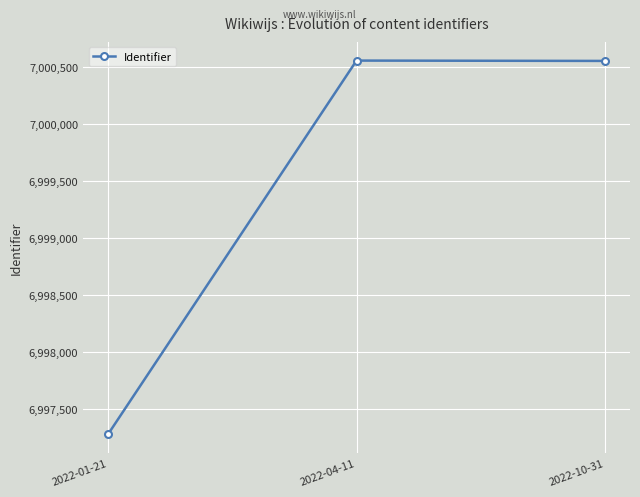

Approximately how many times larger is the value at 2022-10-31 compared to 2022-01-21?

1.0